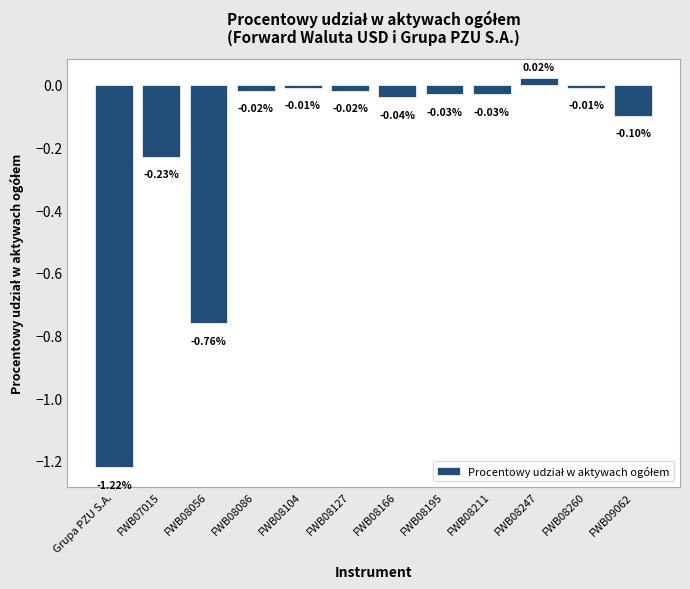

Which label corresponds to the largest value in the chart?

FWB08247